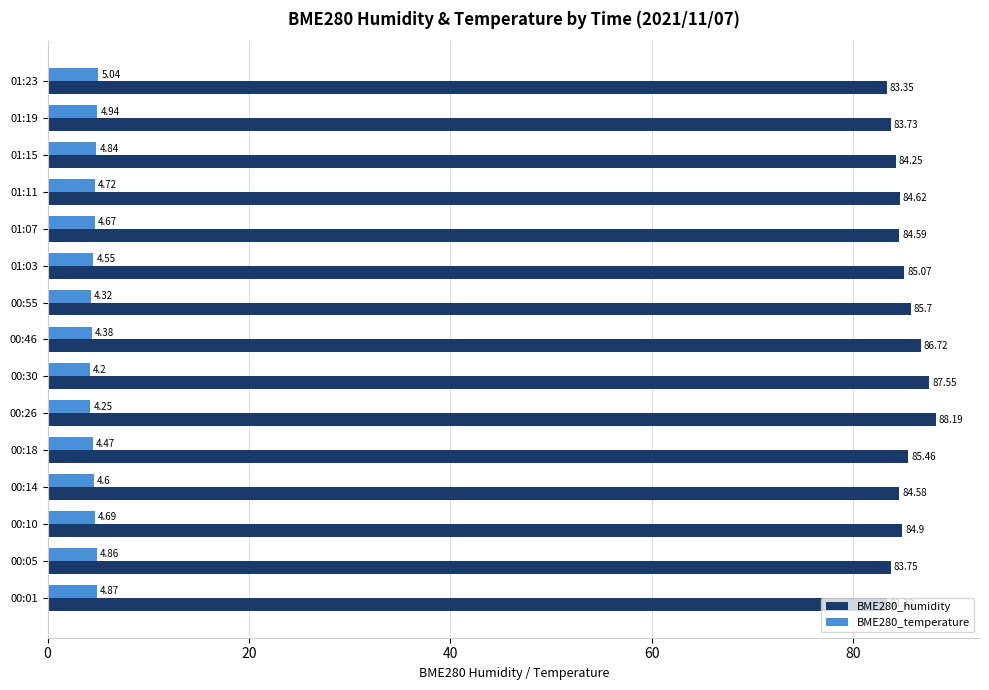

Rank the series by their average value, from lowest to highest.

BME280_temperature, BME280_humidity